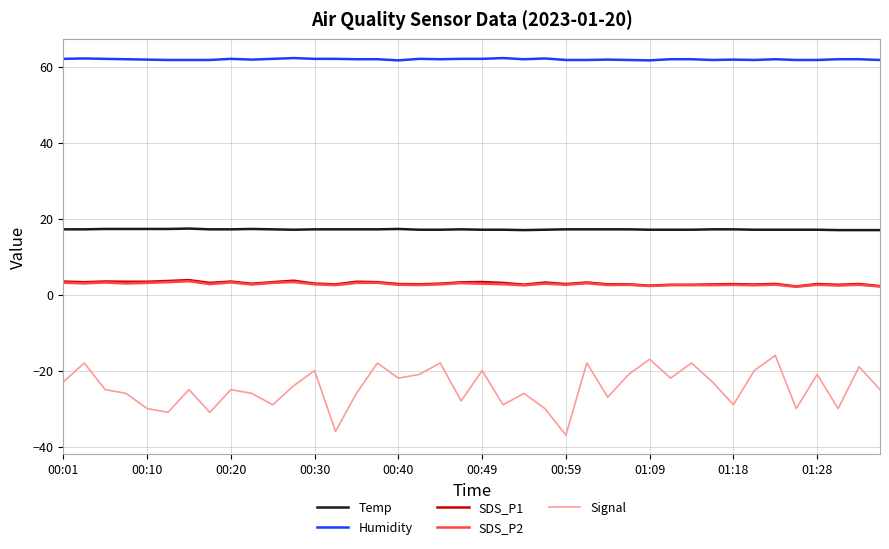

Which series has the largest total across all categories?

Humidity